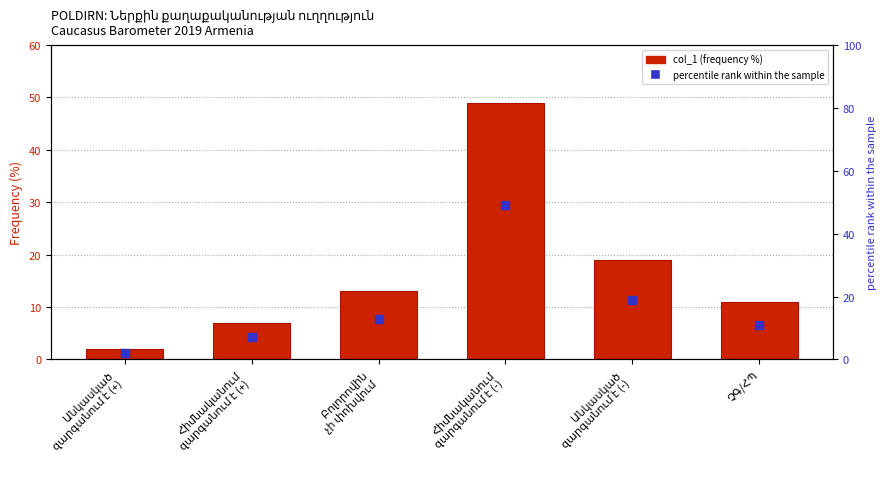

What is the total value across all series at Անկասկած
զարգանում է (+)?

4